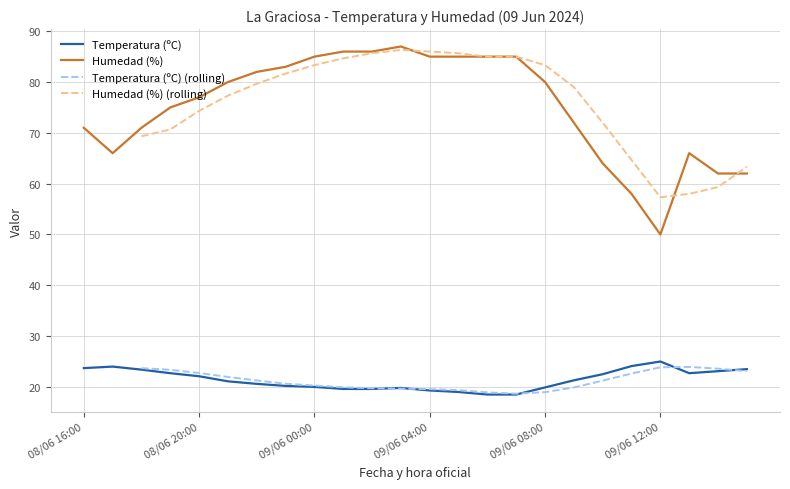

At which label does Humedad (%) first exceed 80?

08/06 22:00